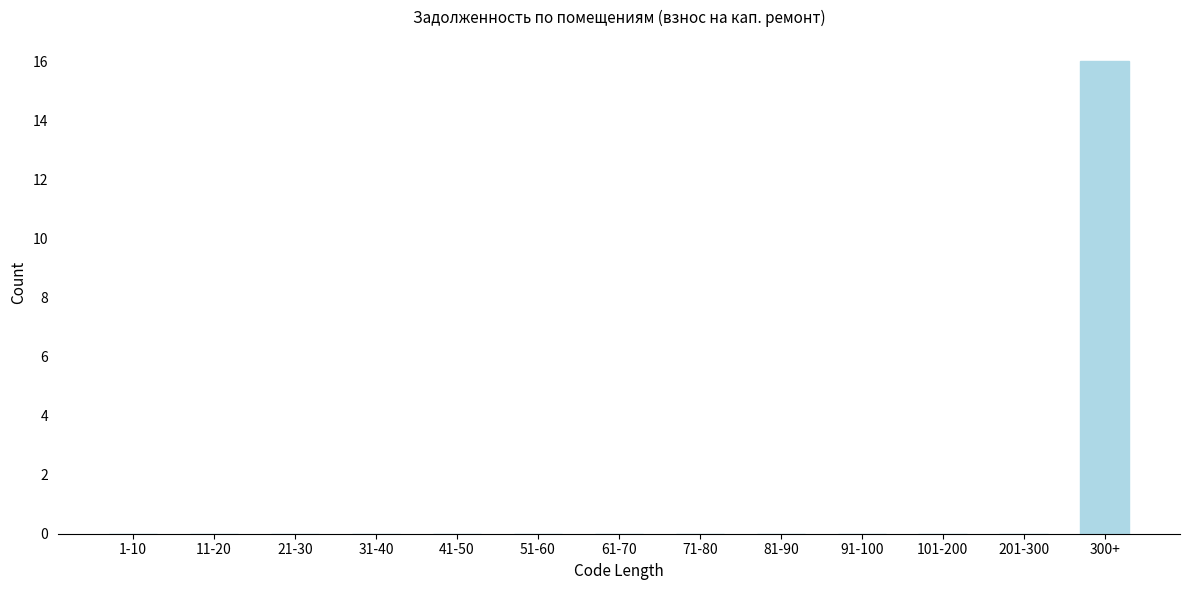

Reading right to left, list all the values displayed in this chart.

300+=16	201-300=0	101-200=0	91-100=0	81-90=0	71-80=0	61-70=0	51-60=0	41-50=0	31-40=0	21-30=0	11-20=0	1-10=0